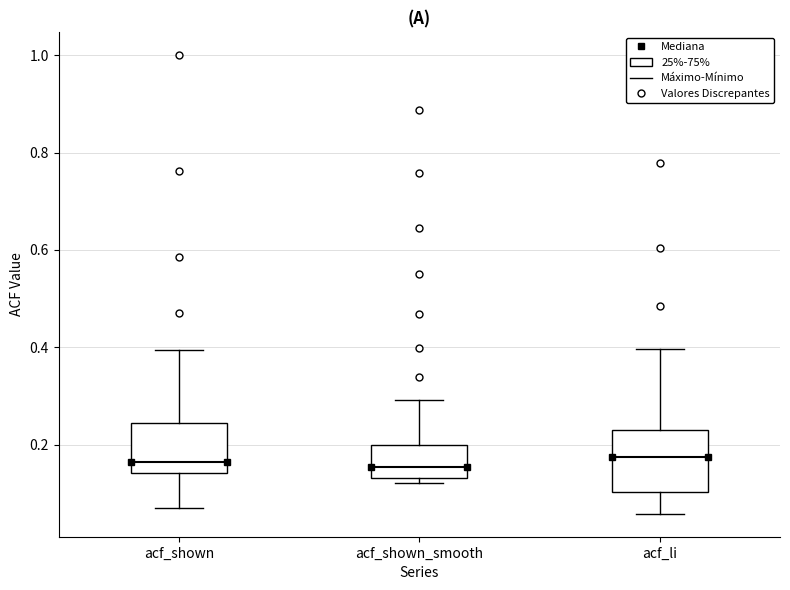

Reading left to right, read every box against the y-axis: the position of its median line, the range the box covers, and the ends of its whiskers. The values are not printed on the chart, so give them approximately, as read against the axis.

acf_shown: median 0.16, box 0.14 to 0.24, whiskers 0.08 to 0.40
acf_shown_smooth: median 0.16, box 0.14 to 0.20, whiskers 0.12 to 0.30
acf_li: median 0.18, box 0.10 to 0.22, whiskers 0.06 to 0.40